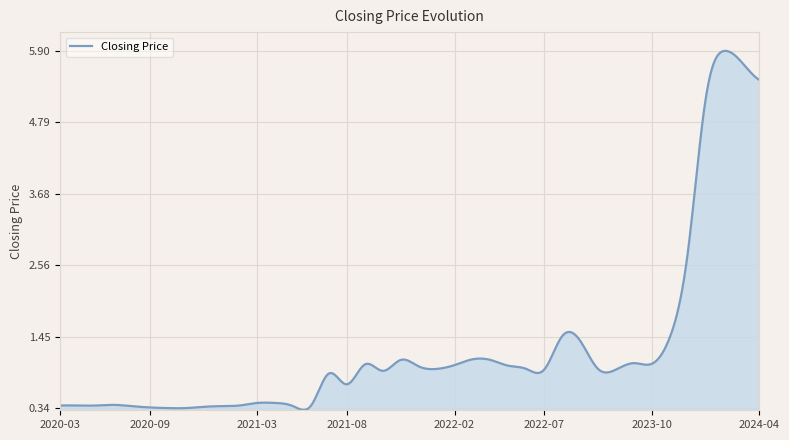

What is the maximum value shown in the chart?

5.9